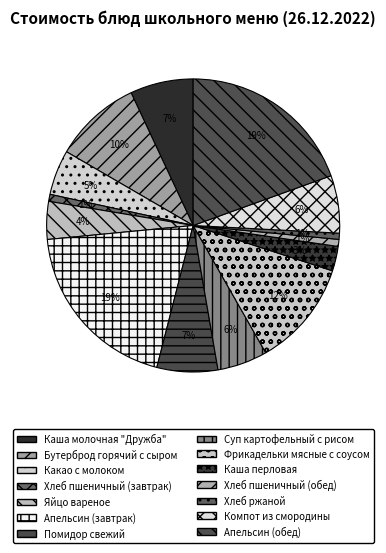

Combined, do Суп картофельный с рисом and Апельсин (обед) account for over 50%?

No